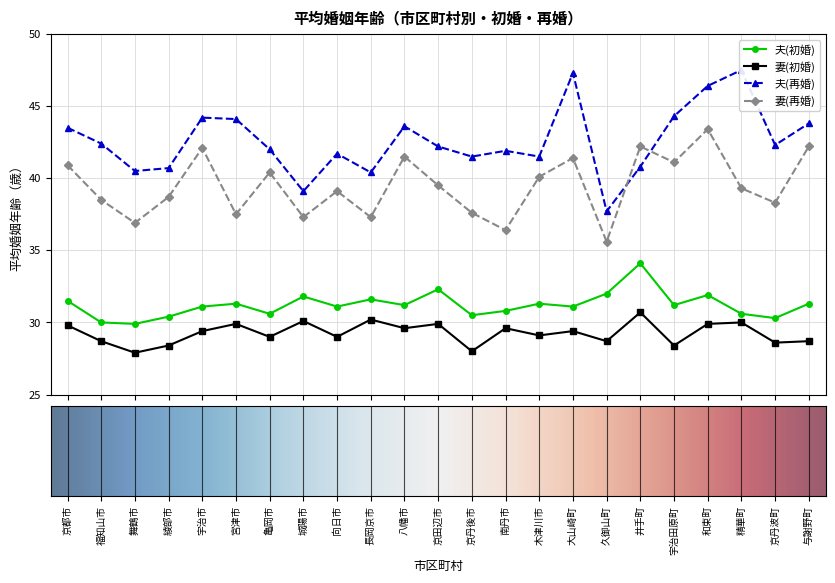

Rank the categories by 妻(再婚) value from lowest to highest.

久御山町, 南丹市, 舞鶴市, 城陽市, 長岡京市, 宮津市, 京丹後市, 京丹波町, 福知山市, 綾部市, 向日市, 精華町, 京田辺市, 木津川市, 亀岡市, 京都市, 宇治田原町, 大山崎町, 八幡市, 宇治市, 井手町, 与謝野町, 和束町